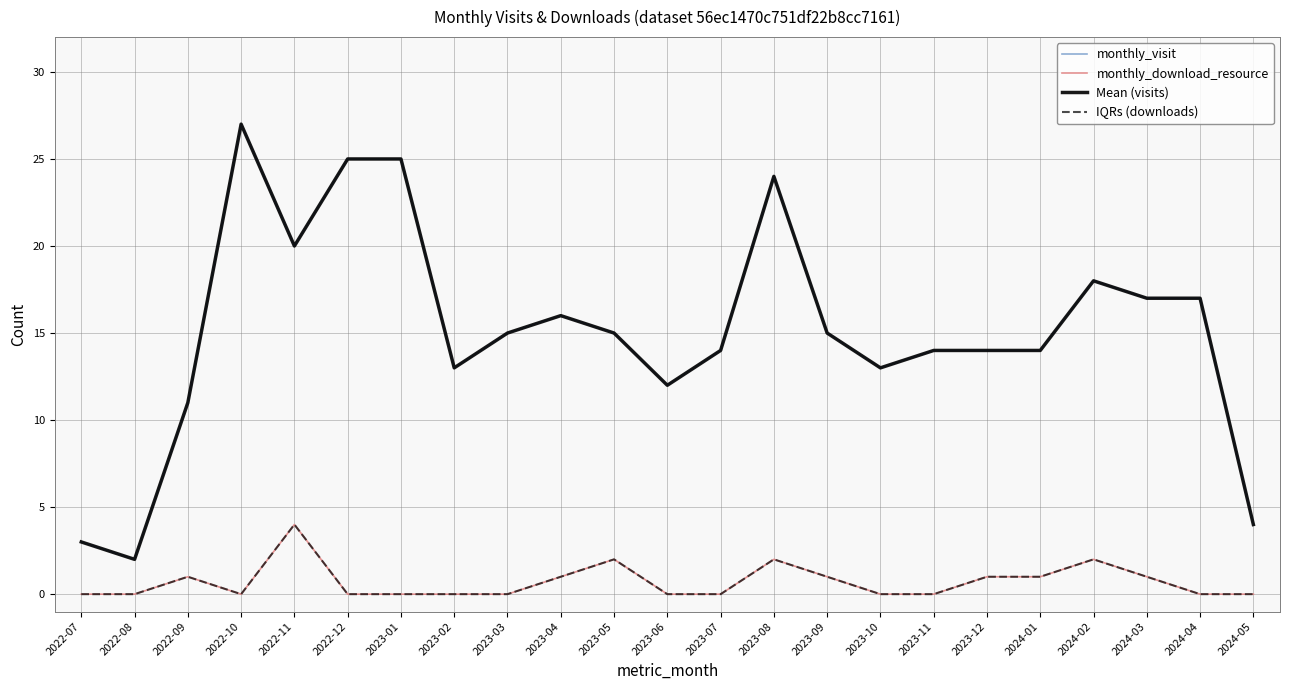

Is the value of Mean (visits) at 2022-09 greater than the value of IQRs (downloads) at 2023-10?

Yes